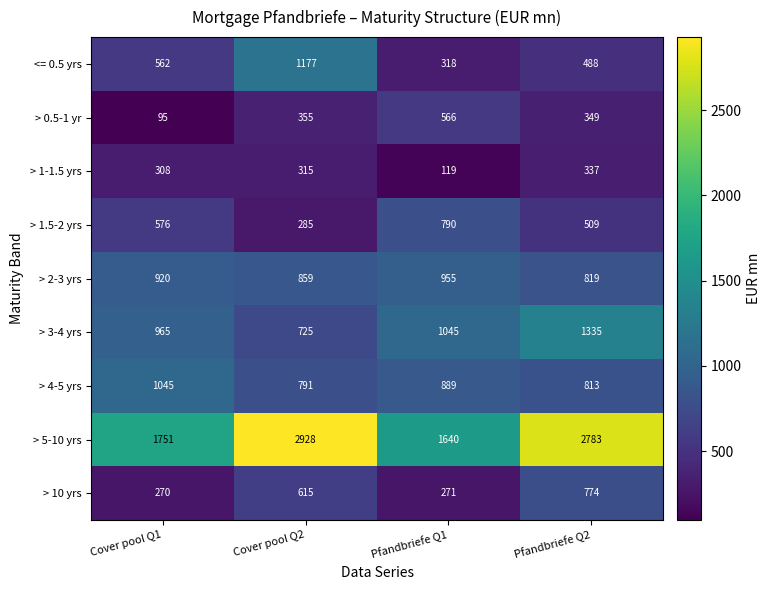

At which category is the sum across all series the highest?

Pfandbriefe Q2